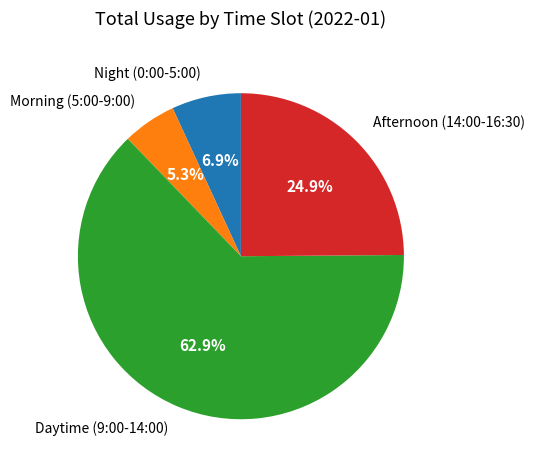

Rank the categories by value from highest to lowest.

Daytime (9:00-14:00), Afternoon (14:00-16:30), Night (0:00-5:00), Morning (5:00-9:00)